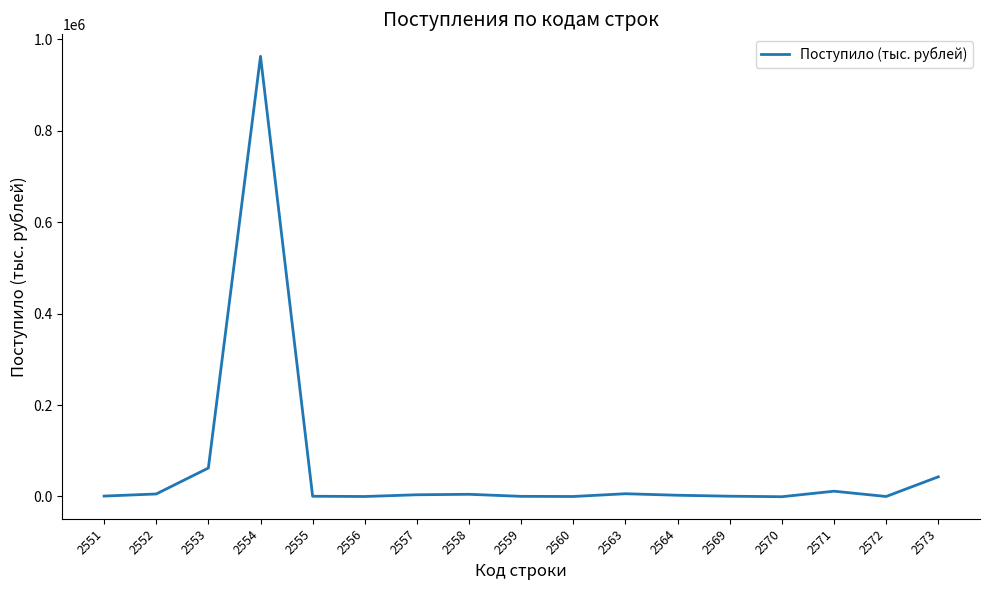

What is the sum of the values at 2559 and 2572?

358